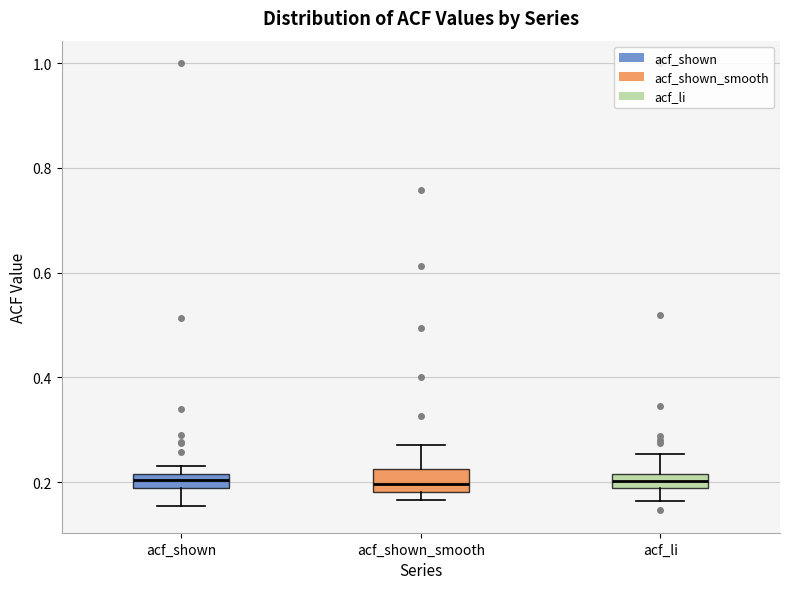

Where does the upper whisker of the box for acf_li end on the y-axis? The values are not printed on the chart, so give them approximately, as read against the axis.

0.26